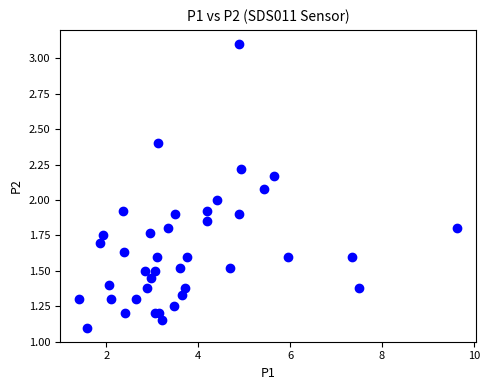

What is the range of Y values (max minus min)?

2.0